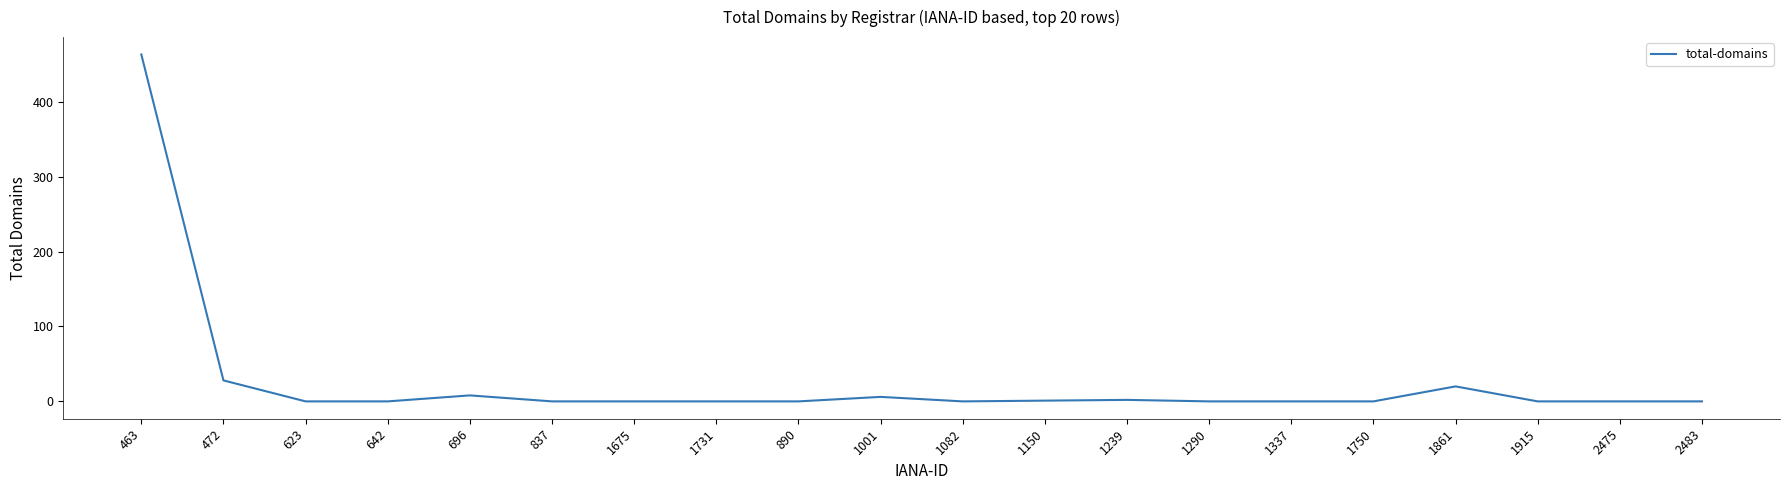

What is the change in value from 696 to 2483?

-8